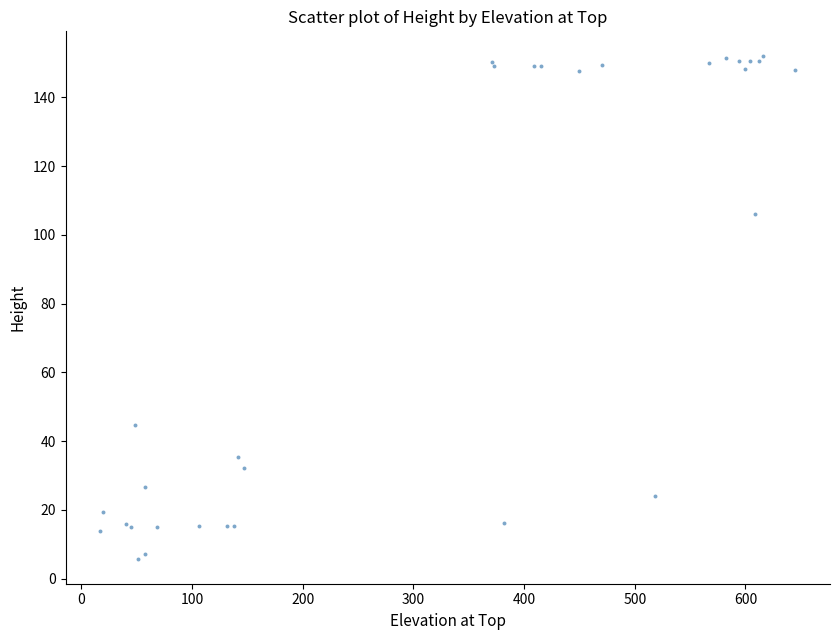

What Y value in the scatter plot is closest to 78?

106.2